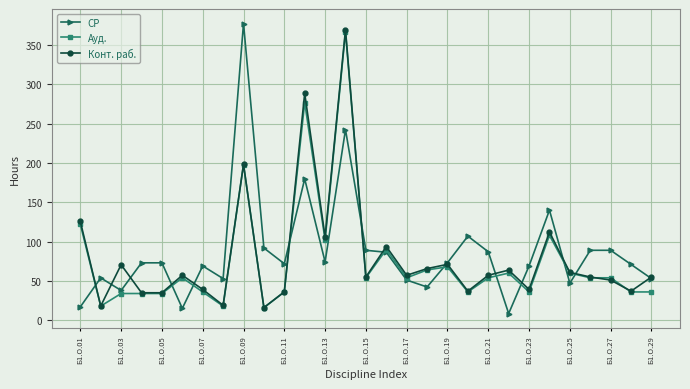

How many data points in Конт. раб. are above 57?

15